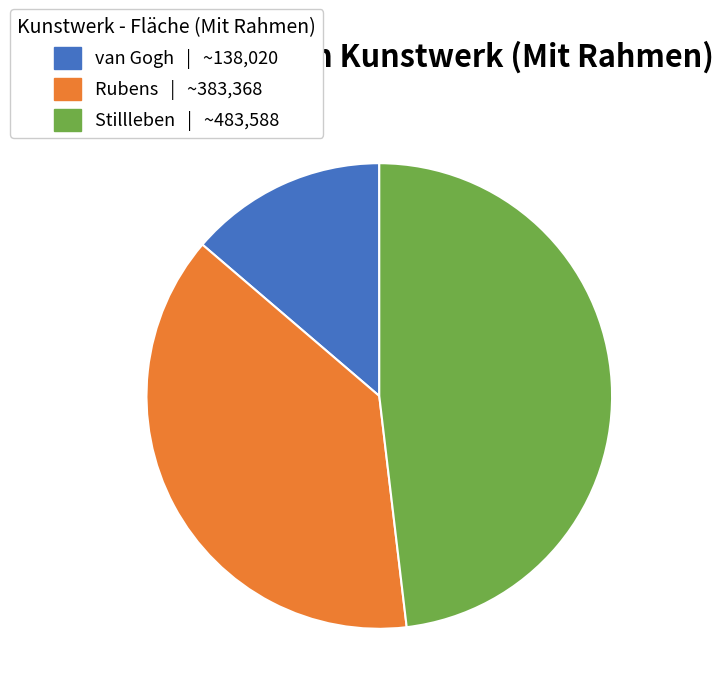

Which category has the smallest portion of the pie?

van Gogh